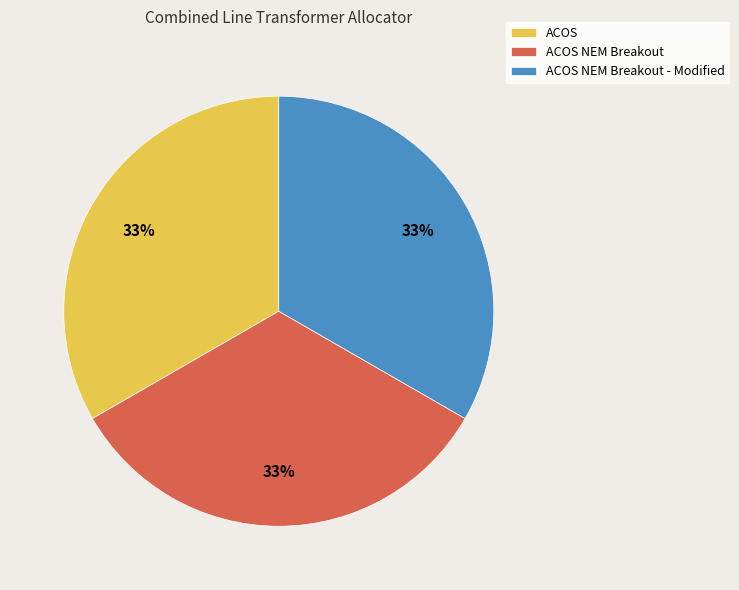

Count the number of slices in the pie.

3